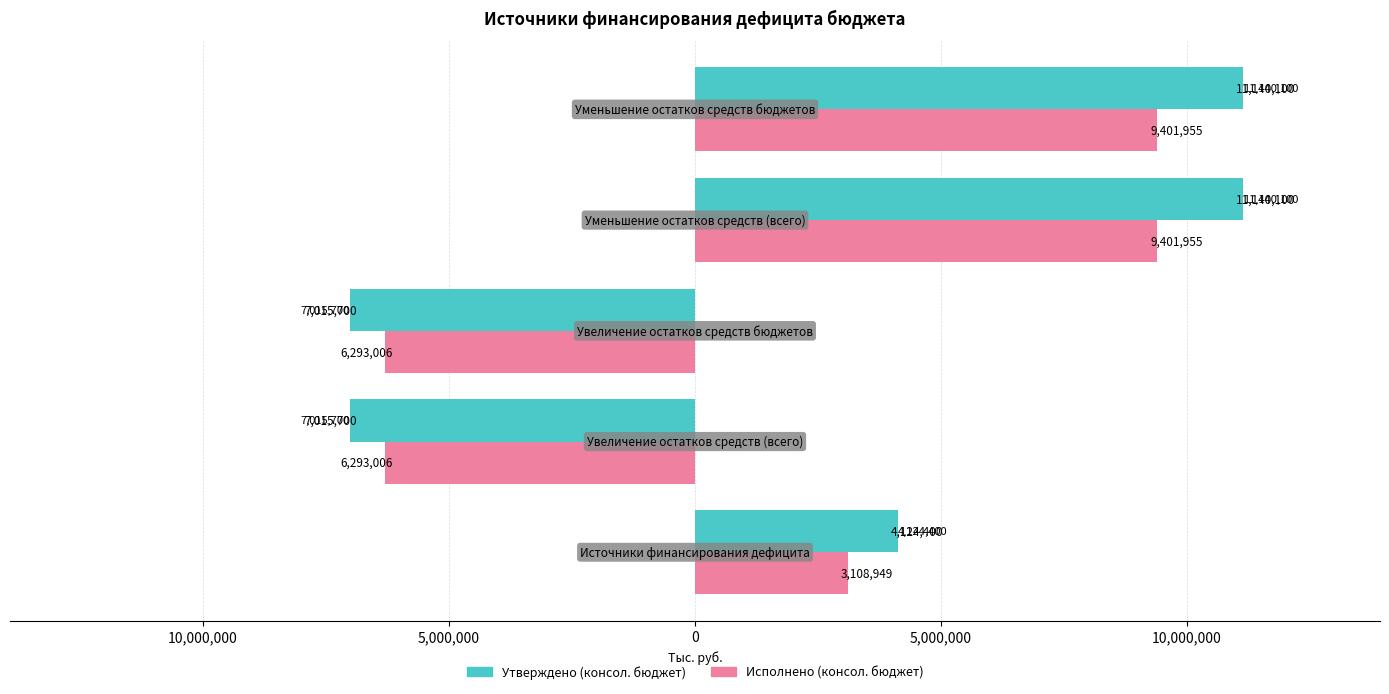

Which series has the widest spread of values?

Утверждено (консол. бюджет)